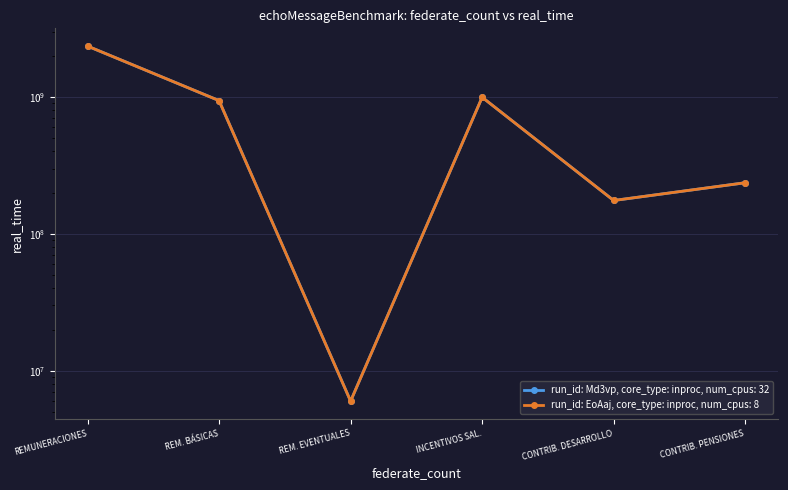

Is it true that Total equals 2355262357 at REMUNERACIONES?

True